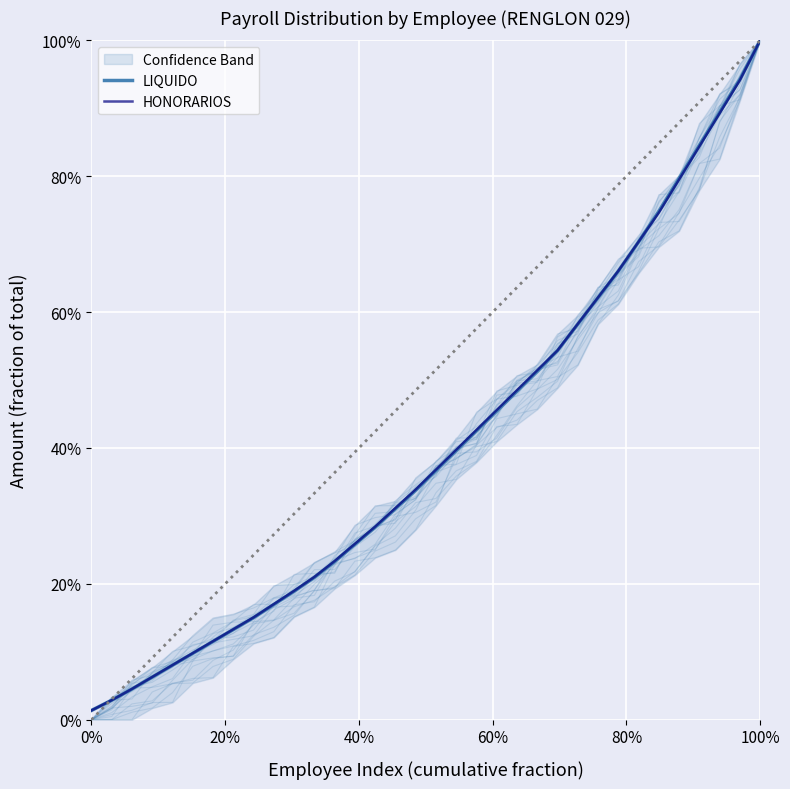

What is the difference between the second highest and second lowest values in the HONORARIOS series?

0.9